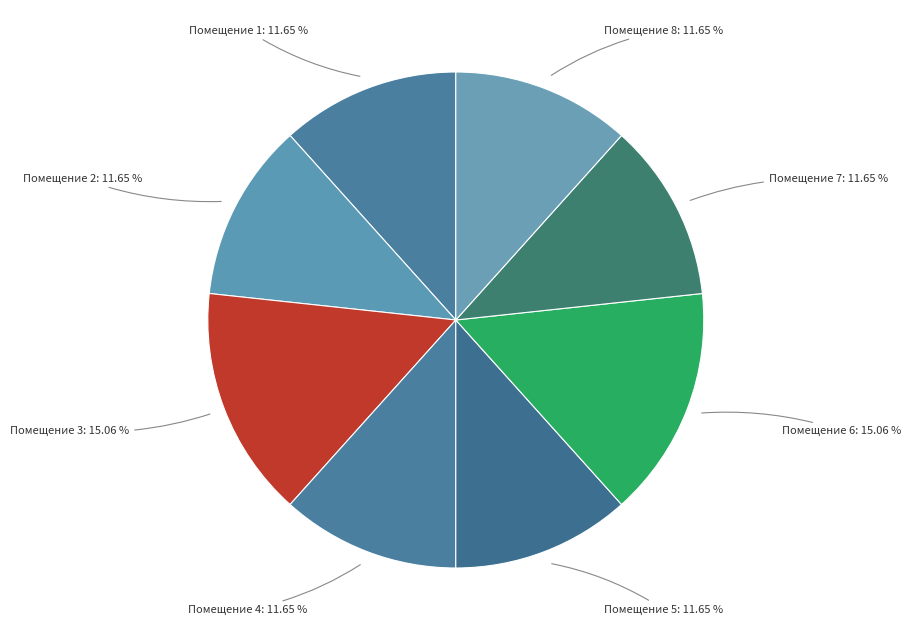

To the nearest percent, what is the difference between the largest and smallest slice percentages?

3%